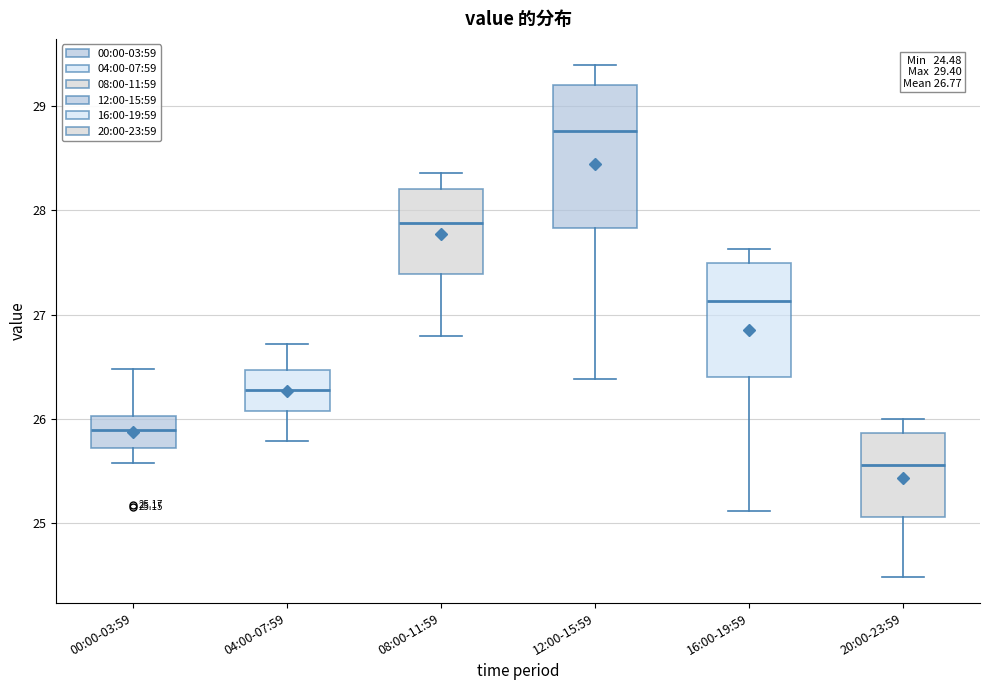

Comparing the boxes themselves (not the whiskers), which one is the tallest?

12:00-15:59